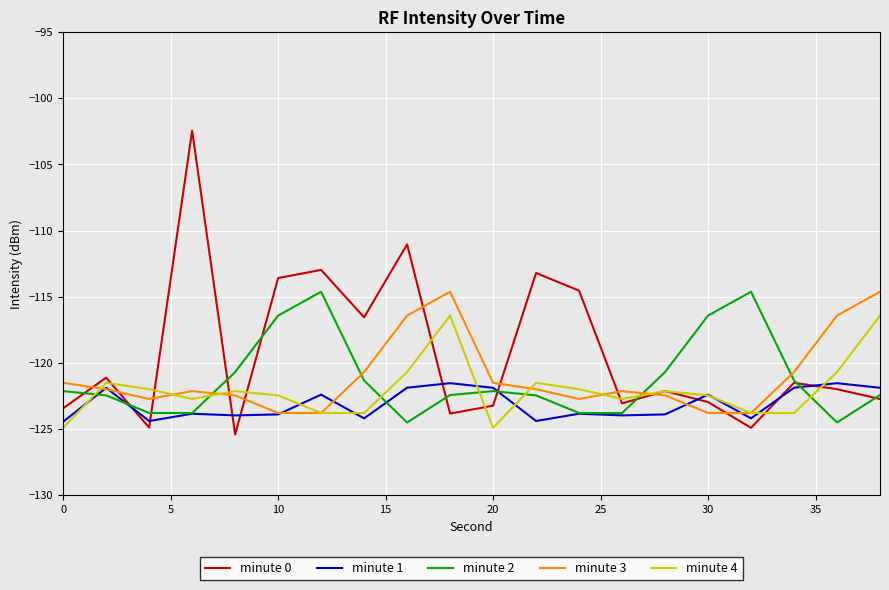

What is the greatest value displayed?

-102.5